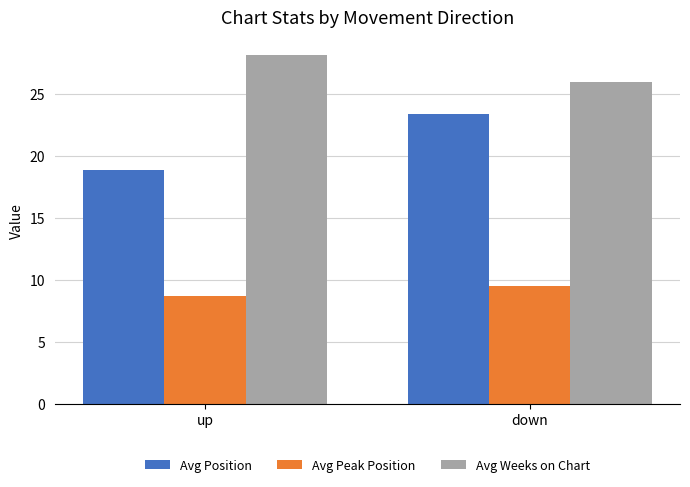

At which label does Avg Position first exceed 23?

down